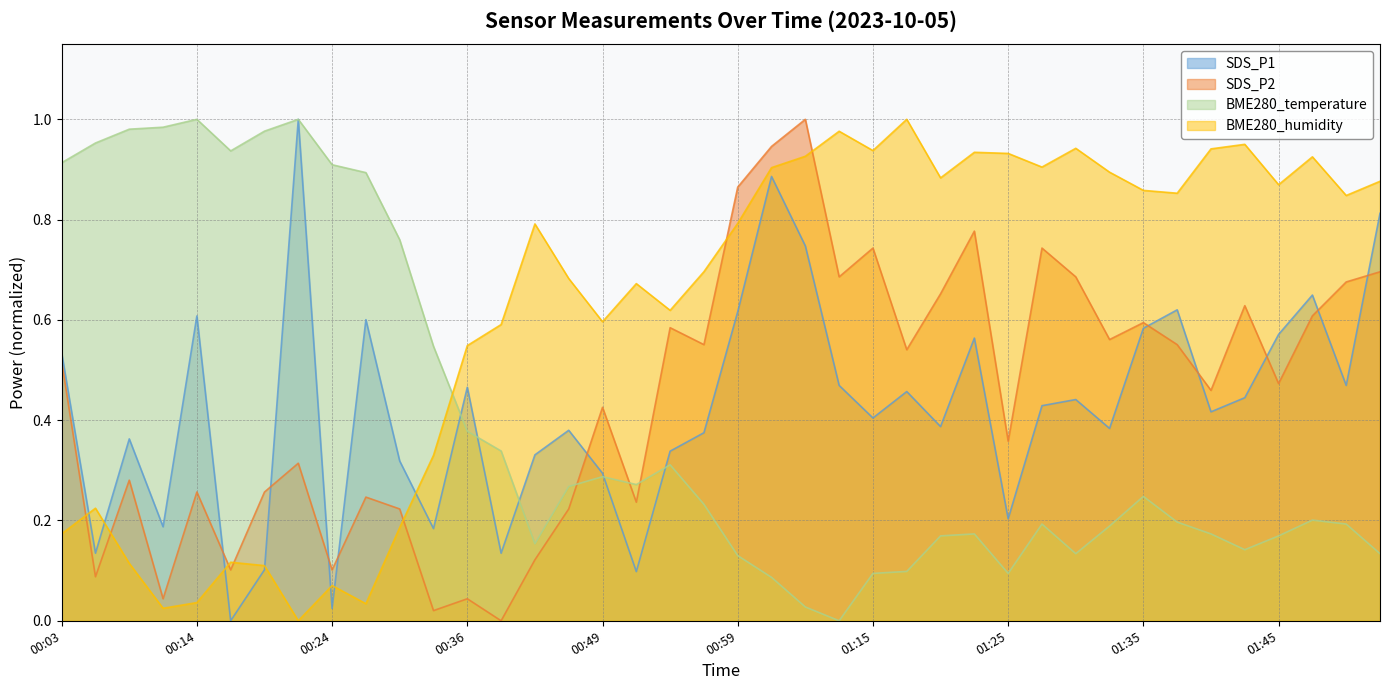

Which category has the highest value in the SDS_P2 series?

01:07